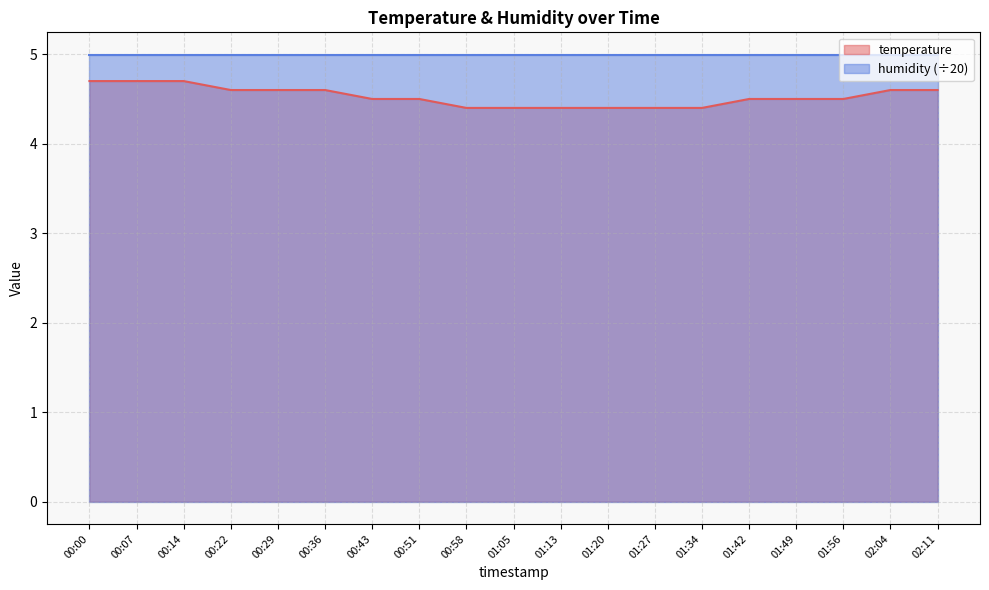

What is the ratio of the value at 00:43 to the value at 00:00?

1.0